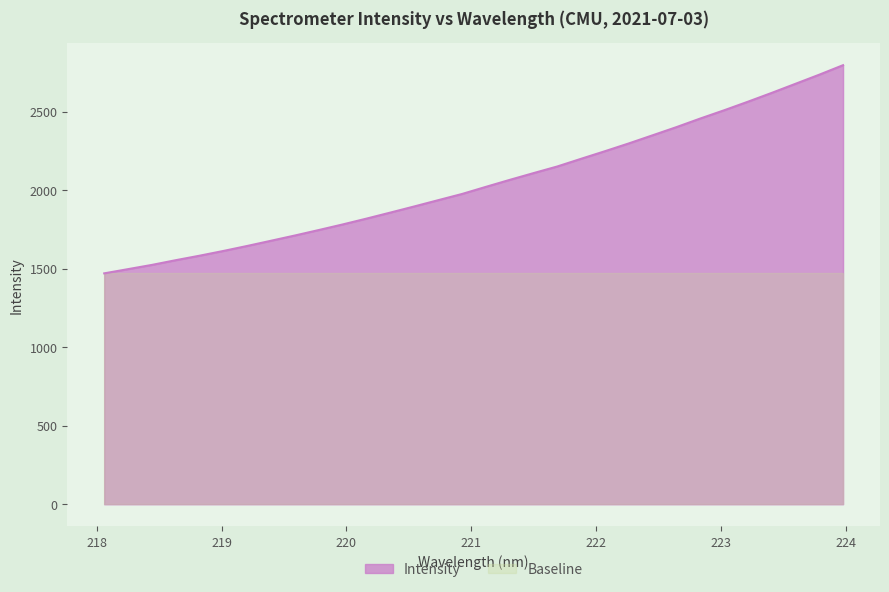

What position from the left is 221.1174?

17